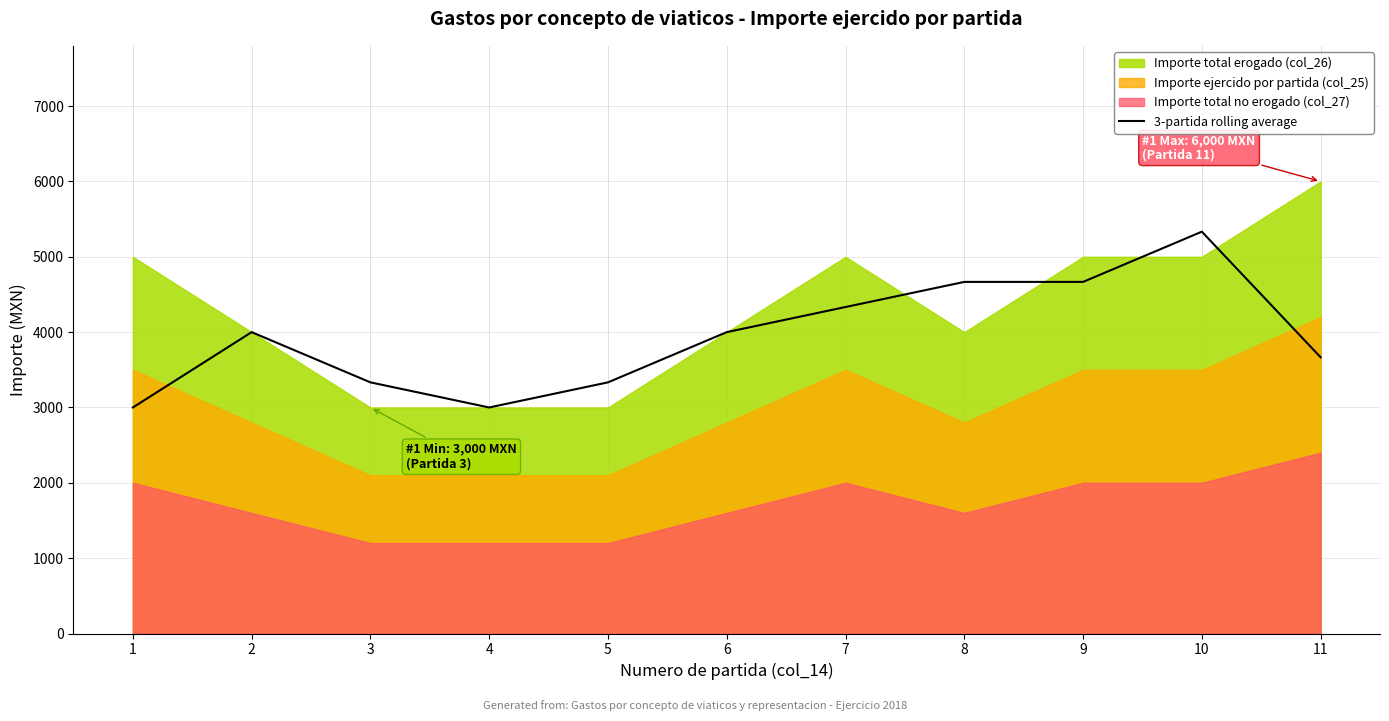

What is the ratio of the value at 3 to the value at 8?

0.7